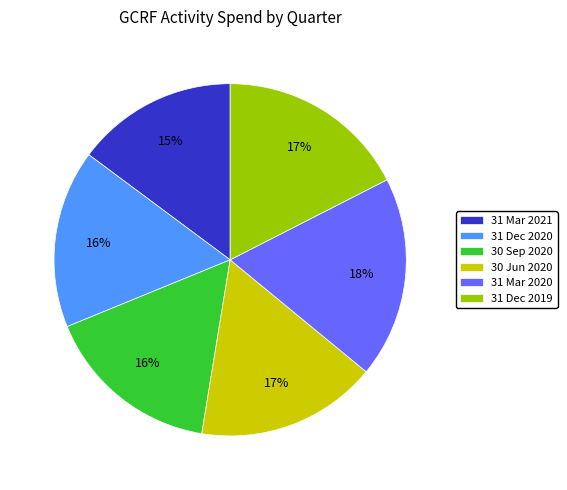

What is the largest slice in the pie chart?

31 Mar 2020